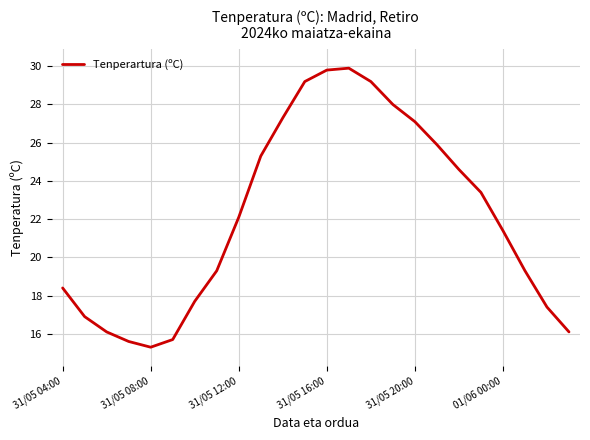

What is the minimum value shown in the chart?

15.3